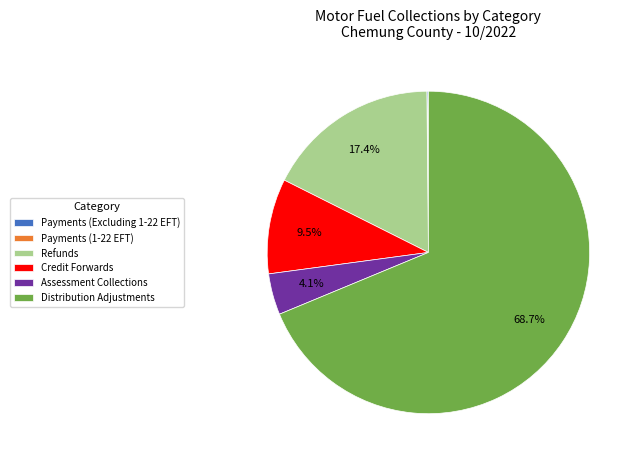

Does Refunds account for over 50% of the chart?

No